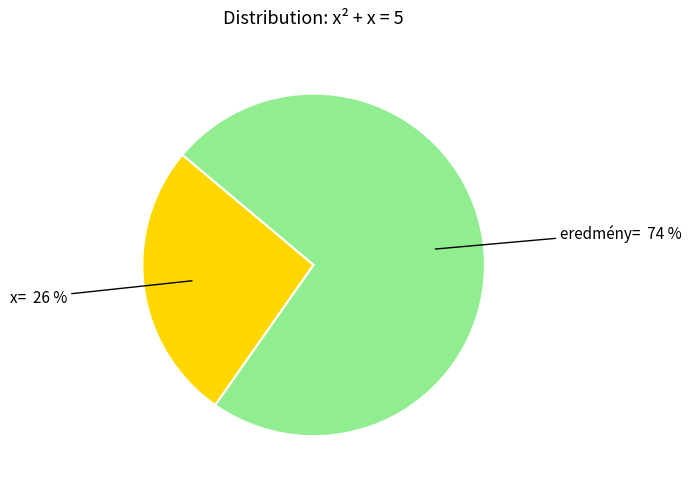

Count the number of slices in the pie.

2